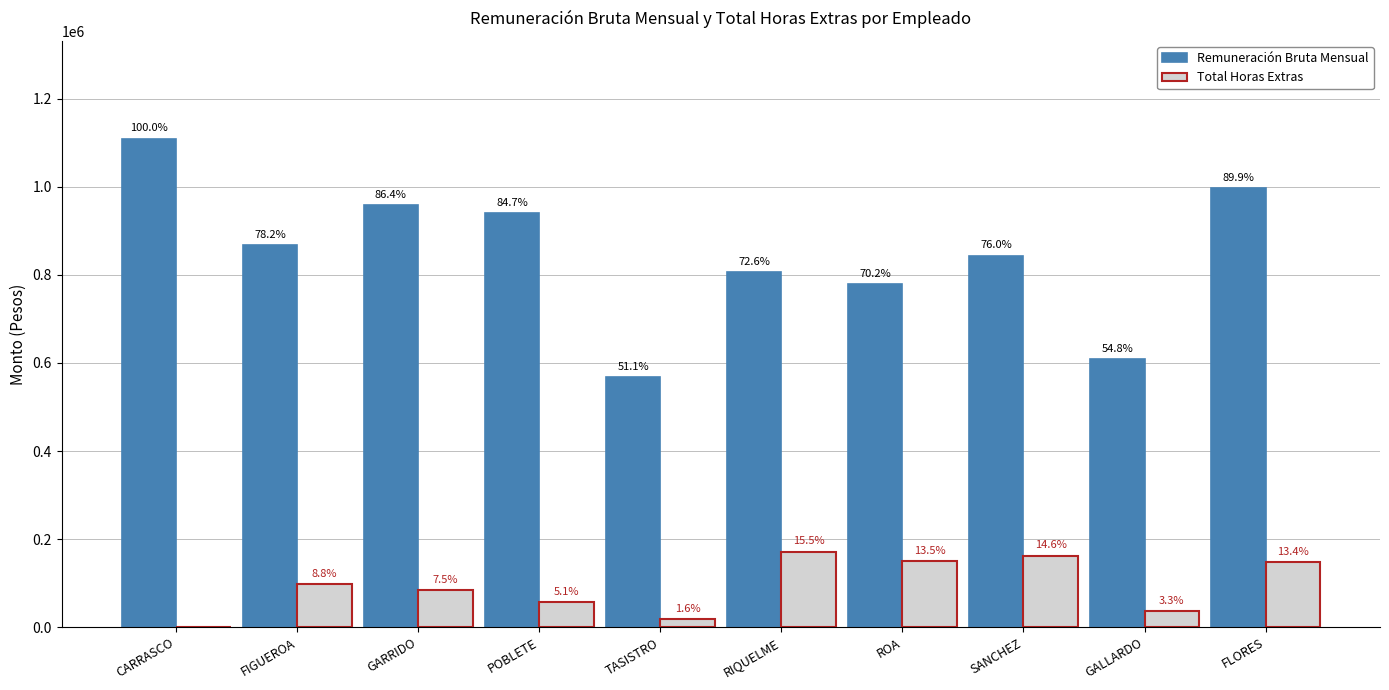

Is the value of Total Horas Extras at GARRIDO greater than the value of Remuneración Bruta Mensual at FLORES?

No